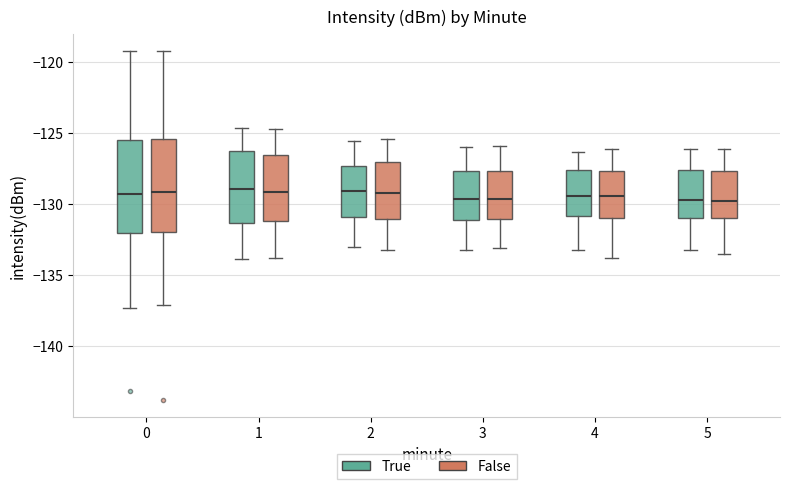

Reading left to right, read every box against the y-axis: the position of its median line, the range the box covers, and the ends of its whiskers. The values are not printed on the chart, so give them approximately, as read against the axis.

0 (True): median -129.5, box -132.0 to -125.5, whiskers -137.5 to -119.0
0 (False): median -129.0, box -132.0 to -125.5, whiskers -137.0 to -119.0
1 (True): median -129.0, box -131.5 to -126.0, whiskers -134.0 to -124.5
1 (False): median -129.0, box -131.0 to -126.5, whiskers -134.0 to -124.5
2 (True): median -129.0, box -131.0 to -127.5, whiskers -133.0 to -125.5
2 (False): median -129.0, box -131.0 to -127.0, whiskers -133.5 to -125.5
3 (True): median -129.5, box -131.0 to -127.5, whiskers -133.0 to -126.0
3 (False): median -129.5, box -131.0 to -127.5, whiskers -133.0 to -126.0
4 (True): median -129.5, box -131.0 to -127.5, whiskers -133.0 to -126.5
4 (False): median -129.5, box -131.0 to -127.5, whiskers -134.0 to -126.0
5 (True): median -129.5, box -131.0 to -127.5, whiskers -133.0 to -126.0
5 (False): median -130.0, box -131.0 to -127.5, whiskers -133.5 to -126.0